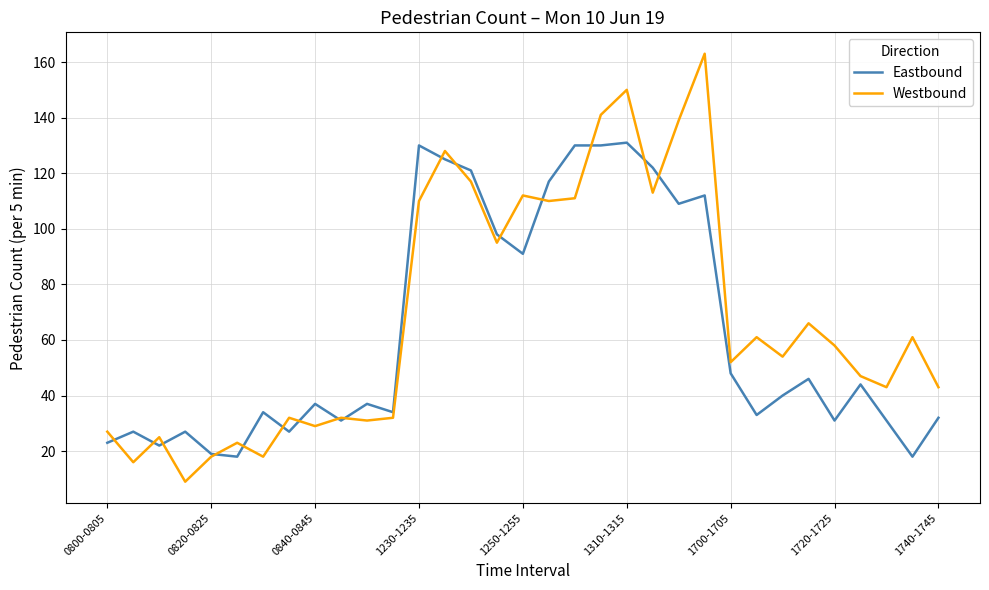

Which series has the largest range (max minus min)?

Westbound